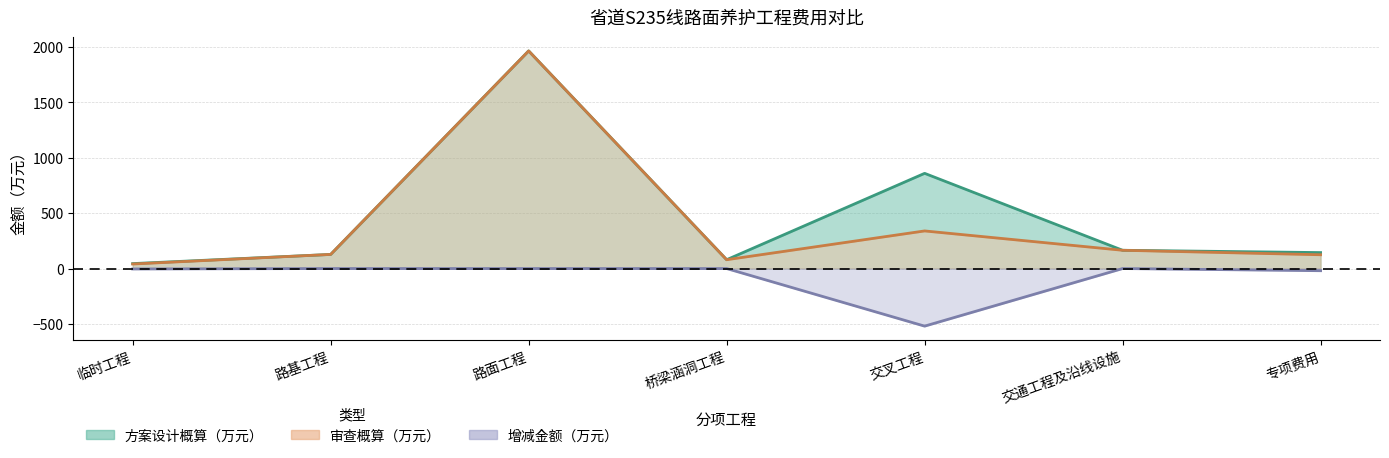

What is the value of the 增减金额（万元） point at the 2nd from the left?

0.1